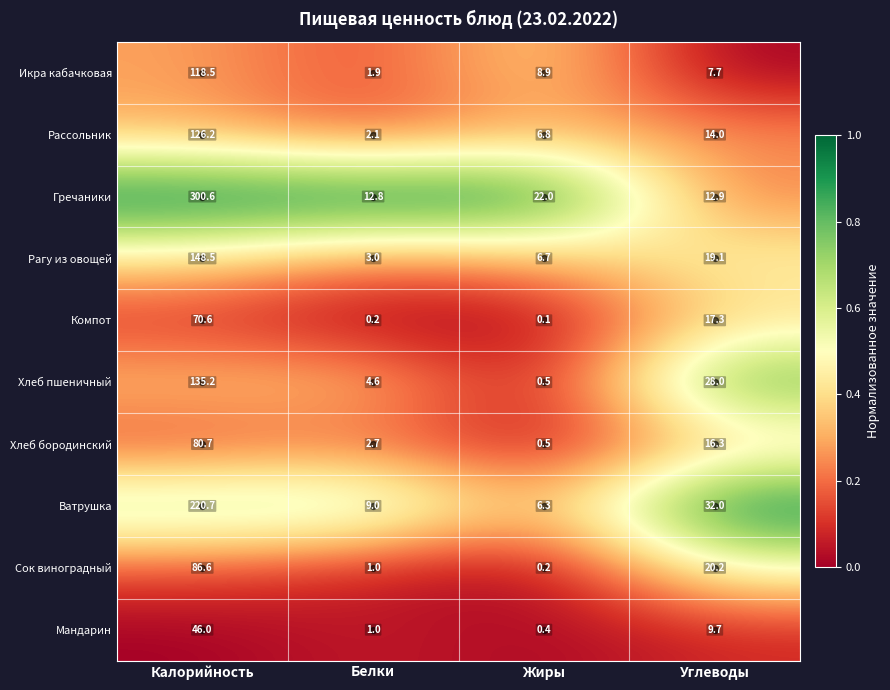

What is the difference between the maximum and minimum values in the Сок виноградный series?

86.4